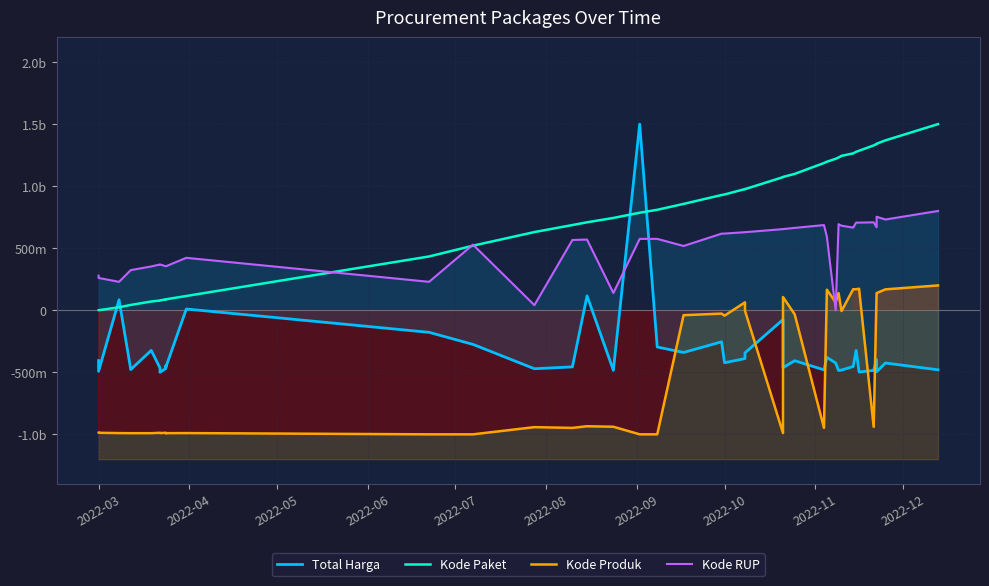

Which series has the largest total across all categories?

Kode Paket